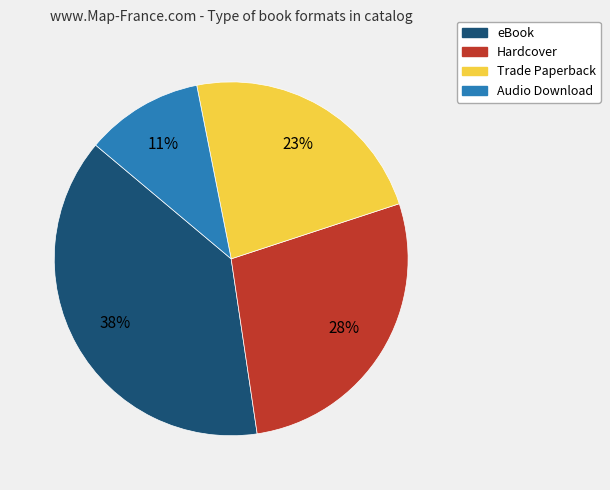

Rank the categories by value from highest to lowest.

eBook, Hardcover, Trade Paperback, Audio Download